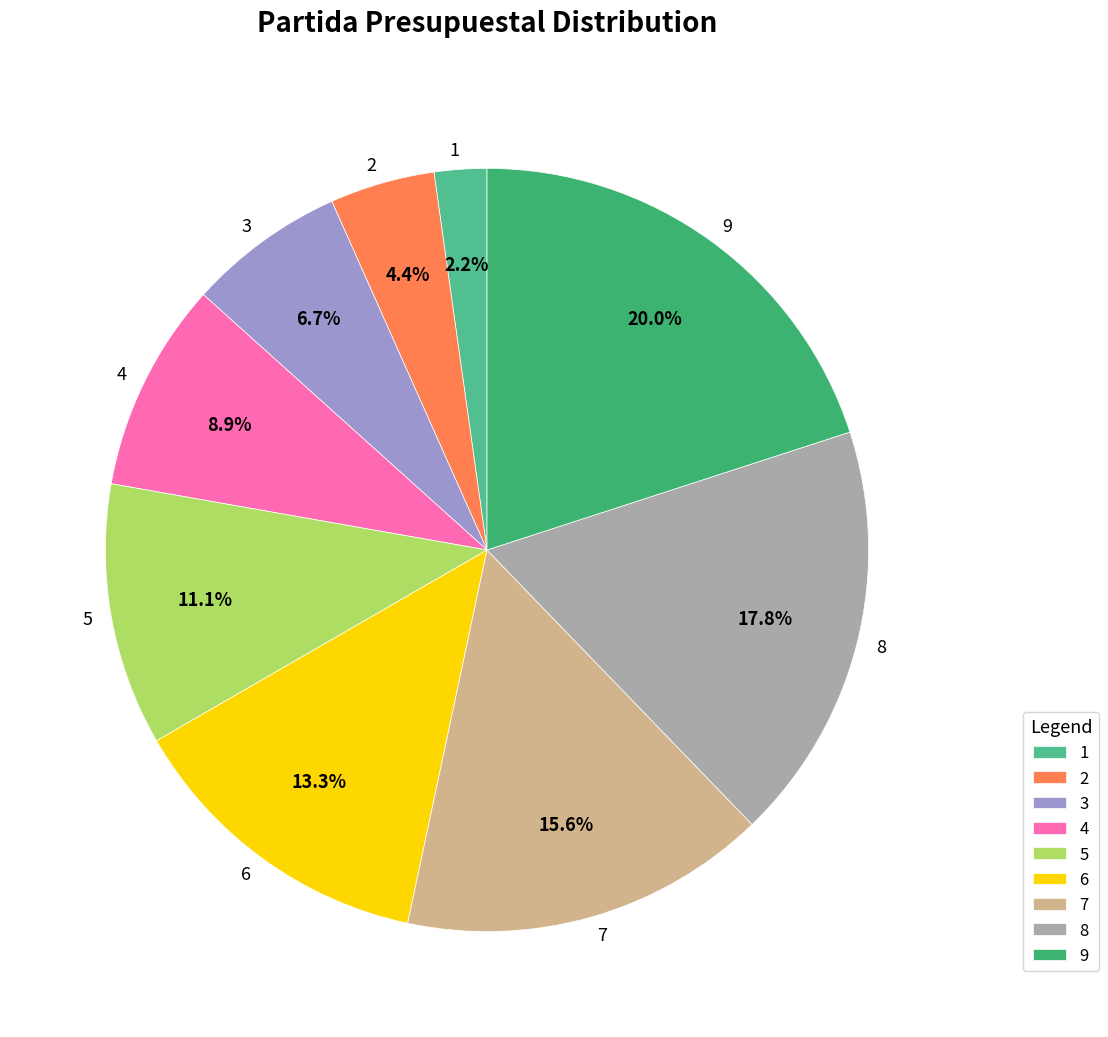

To the nearest percent, what percentage of the pie is 2?

4%